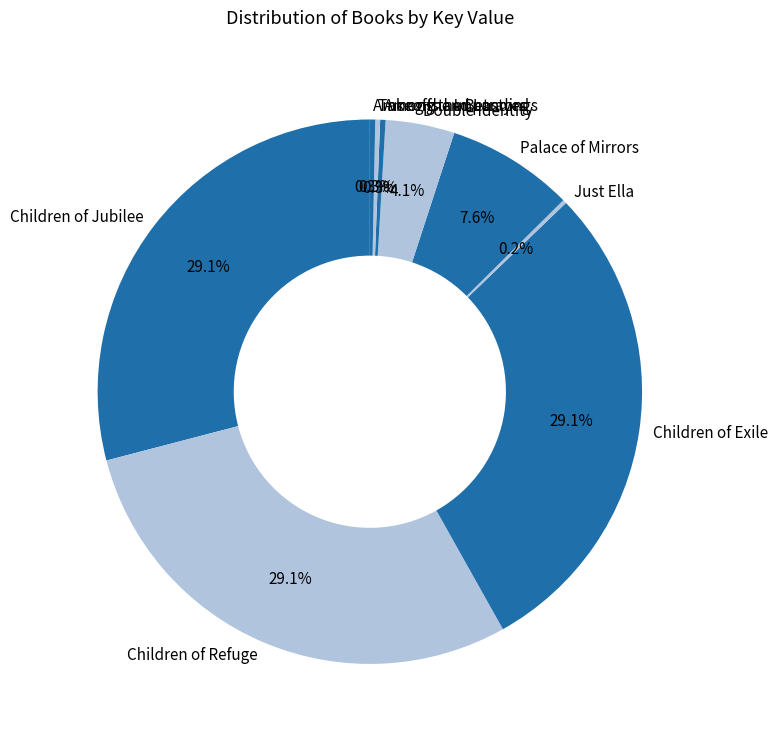

What is the total percentage of Takeoffs and Landings and Children of Refuge?

29.4%